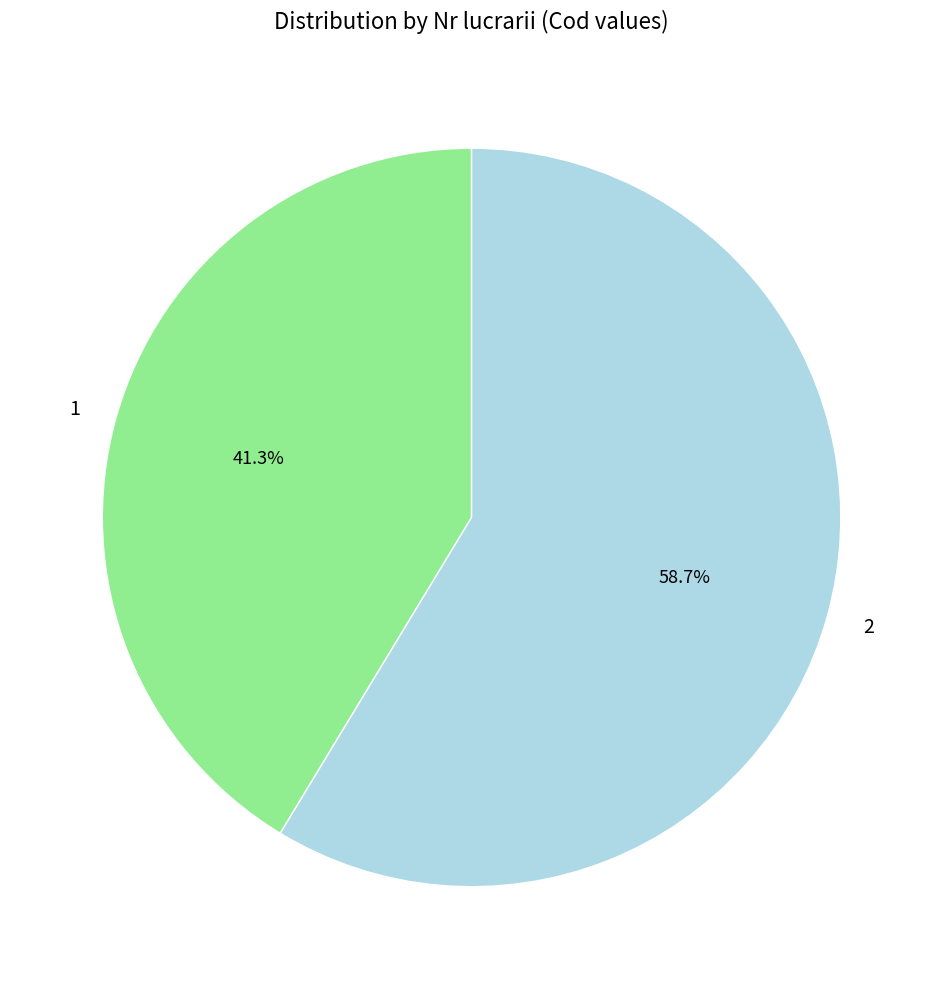

Is the sum of 2 and 1 greater than half?

Yes